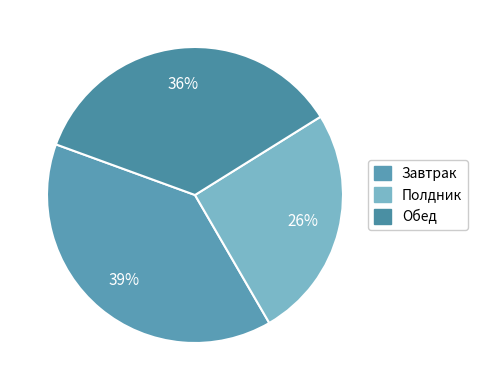

Count the number of slices in the pie.

3